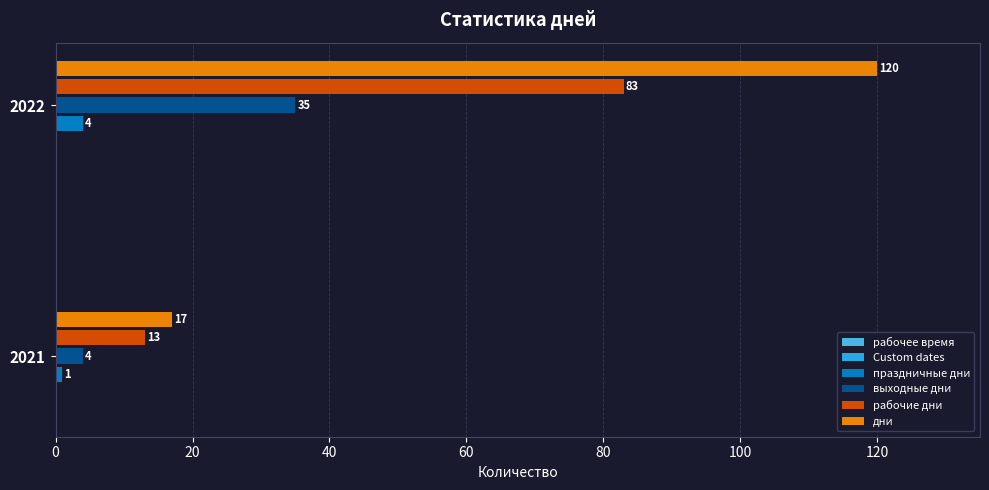

How many дни values are between 17 and 120?

2